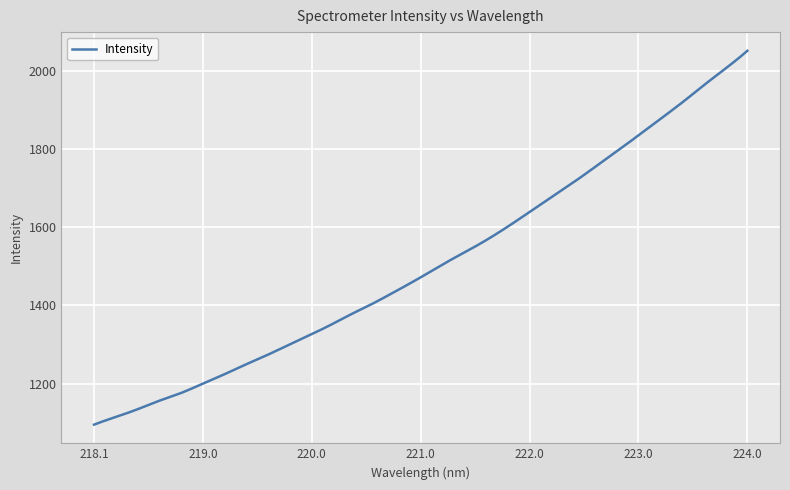

What is the maximum value shown in the chart?

2050.3